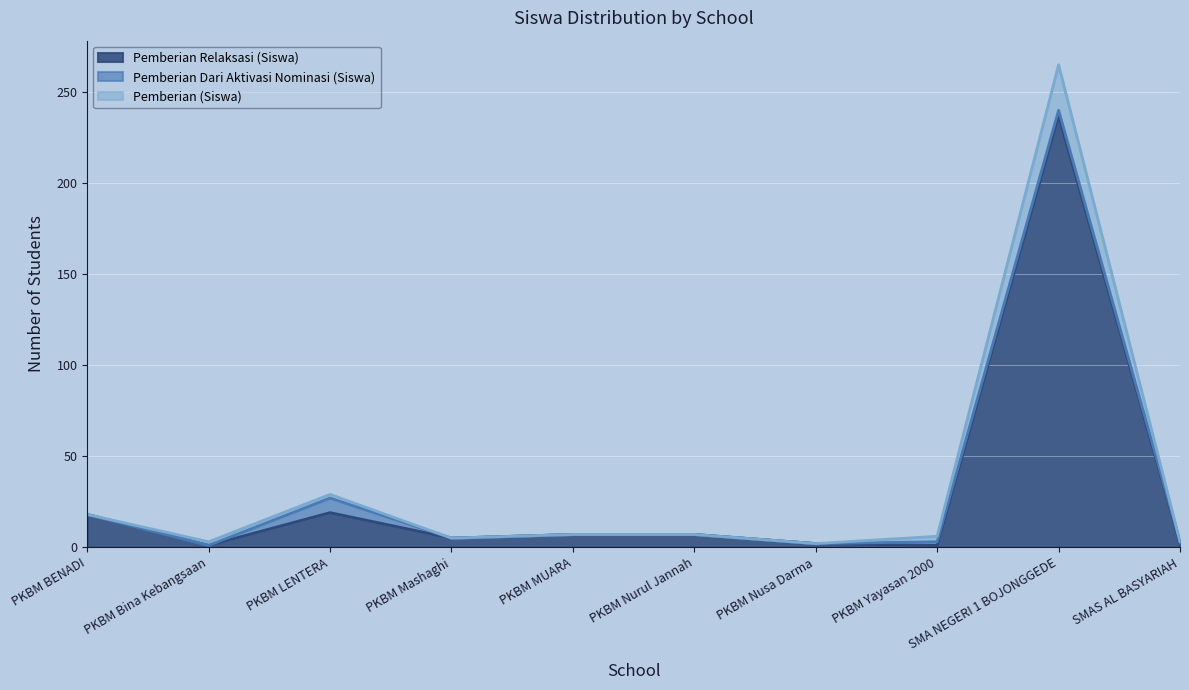

The Pemberian Relaksasi (Siswa) series shows 0 at PKBM Yayasan 2000. True or false?

False